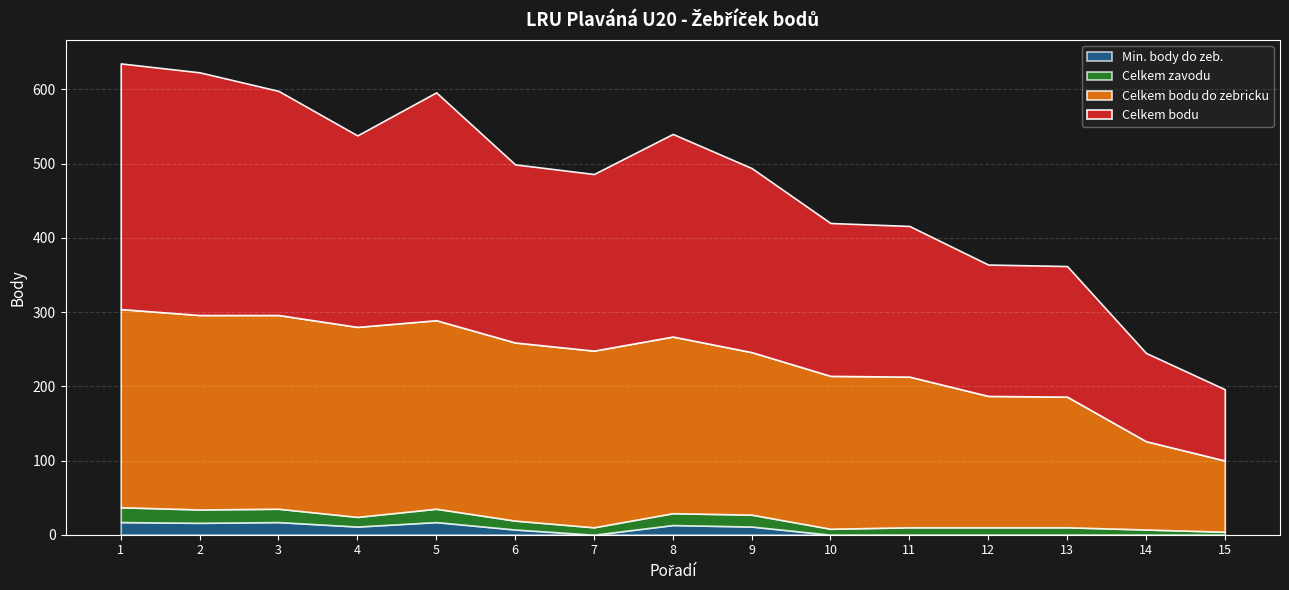

What is the spread (max minus min) of values at 15?

96